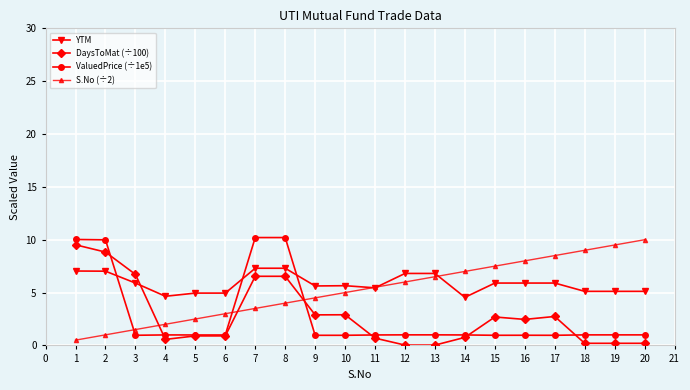

Does the chart display data point markers on the line(s)?

Yes